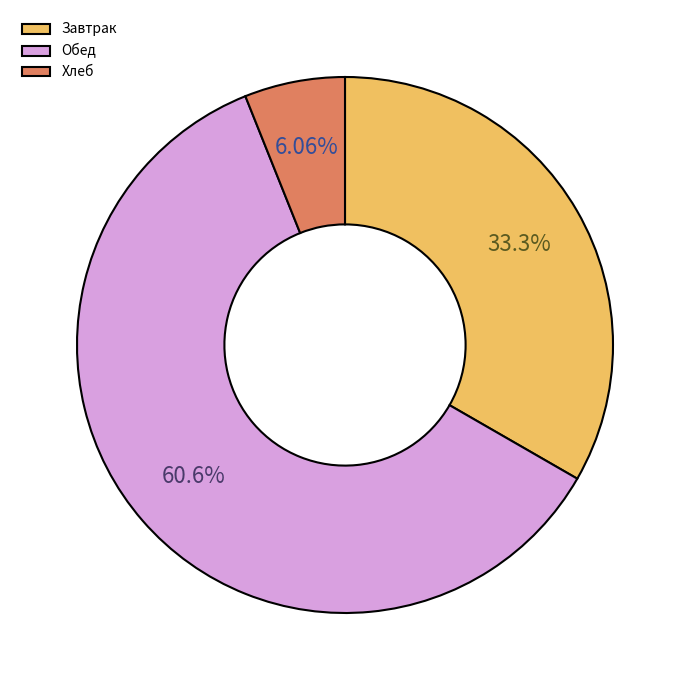

How many segments does this pie chart have?

3